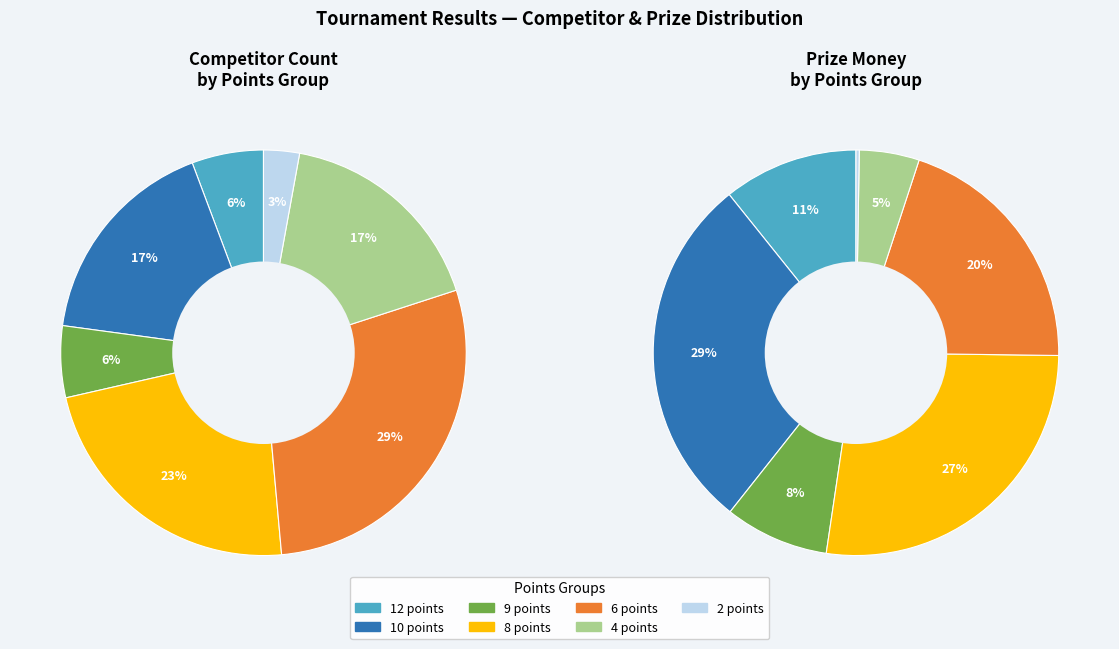

What is the total percentage of 8 points and 9 points?

28.6%